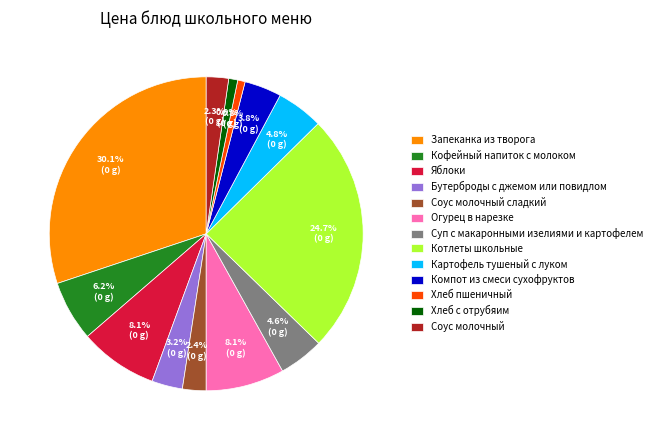

Is Суп с макаронными изелиями и картофелем the majority of the pie?

No